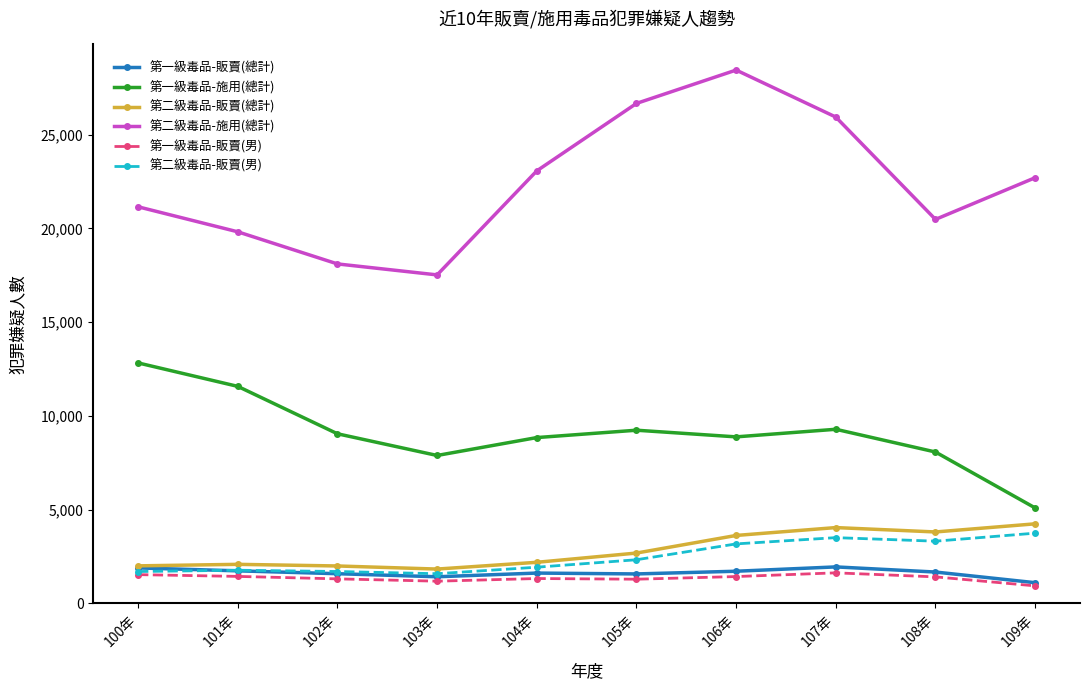

True or false: 第二級毒品-販賣(總計) and 第二級毒品-販賣(男) intersect in this chart.

False